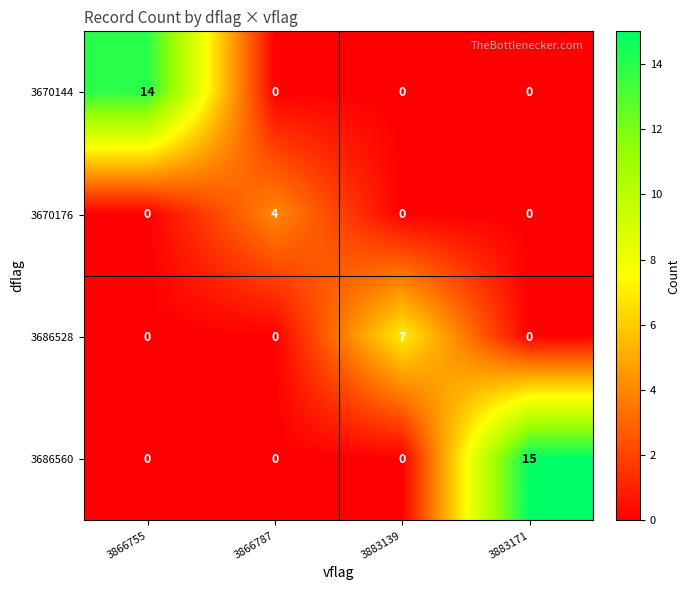

At how many categories does at least one series exceed 1?

4